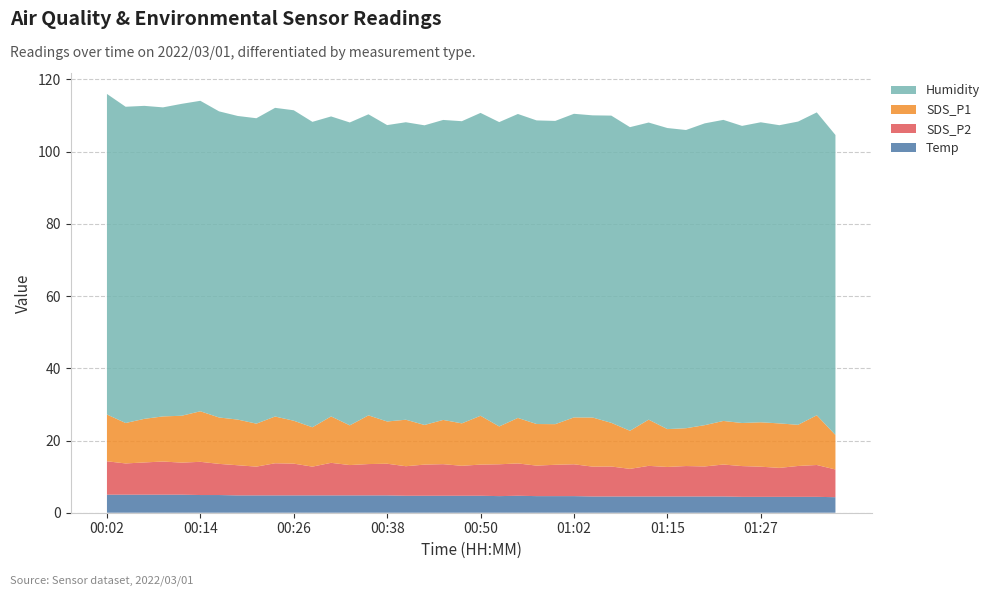

Reading right to left, extract all data points from this chart.

Temp: 01:37=4.3	01:35=4.4	01:32=4.4	01:30=4.4	01:27=4.4	01:25=4.4	01:22=4.5	01:19=4.5	01:17=4.5	01:15=4.5	01:12=4.5	01:10=4.5	01:07=4.5	01:05=4.5	01:02=4.6	01:00=4.6	00:58=4.6	00:55=4.7	00:53=4.6	00:50=4.7	00:48=4.7	00:45=4.7	00:43=4.7	00:40=4.7	00:38=4.8	00:36=4.8	00:33=4.8	00:31=4.8	00:28=4.8	00:26=4.8	00:23=4.8	00:21=4.8	00:19=4.8	00:16=4.9	00:14=4.9	00:11=5.0	00:09=5.0	00:07=5.0	00:04=5.0	00:02=5.0
SDS_P2: 01:37=7.7	01:35=8.8	01:32=8.6	01:30=8.0	01:27=8.3	01:25=8.5	01:22=8.8	01:19=8.3	01:17=8.4	01:15=8.2	01:12=8.5	01:10=7.7	01:07=8.3	01:05=8.3	01:02=8.8	01:00=8.7	00:58=8.4	00:55=8.9	00:53=8.8	00:50=8.6	00:48=8.3	00:45=8.8	00:43=8.6	00:40=8.2	00:38=8.8	00:36=8.7	00:33=8.4	00:31=9.0	00:28=8.0	00:26=8.8	00:23=8.9	00:21=8.0	00:19=8.3	00:16=8.6	00:14=9.2	00:11=8.9	00:09=9.2	00:07=8.9	00:04=8.7	00:02=9.2
SDS_P1: 01:37=9.6	01:35=13.8	01:32=11.4	01:30=12.3	01:27=12.3	01:25=11.9	01:22=12.1	01:19=11.4	01:17=10.5	01:15=10.5	01:12=12.8	01:10=10.6	01:07=12.1	01:05=13.6	01:02=13.0	01:00=11.2	00:58=11.5	00:55=12.6	00:53=10.5	00:50=13.5	00:48=11.8	00:45=12.2	00:43=11.0	00:40=12.9	00:38=11.7	00:36=13.5	00:33=11.0	00:31=12.8	00:28=10.9	00:26=11.9	00:23=12.9	00:21=11.9	00:19=12.7	00:16=12.8	00:14=14.0	00:11=13.0	00:09=12.5	00:07=12.1	00:04=11.2	00:02=12.9
Humidity: 01:37=83.1	01:35=83.9	01:32=84.0	01:30=82.6	01:27=83.1	01:25=82.3	01:22=83.4	01:19=83.6	01:17=82.6	01:15=83.4	01:12=82.3	01:10=84.1	01:07=85.1	01:05=83.7	01:02=84.1	01:00=84.0	00:58=84.1	00:55=84.2	00:53=84.3	00:50=83.9	00:48=83.7	00:45=83.1	00:43=83.0	00:40=82.4	00:38=82.1	00:36=83.4	00:33=83.9	00:31=83.1	00:28=84.6	00:26=86.0	00:23=85.5	00:21=84.6	00:19=84.1	00:16=84.8	00:14=86.0	00:11=86.4	00:09=85.6	00:07=86.7	00:04=87.6	00:02=88.8